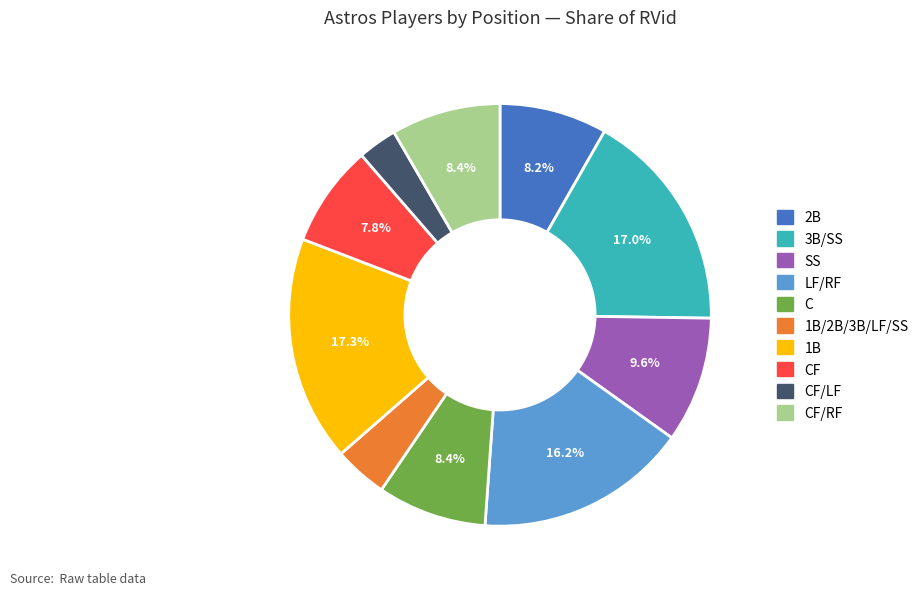

Is there any slice that represents more than half of the pie?

No